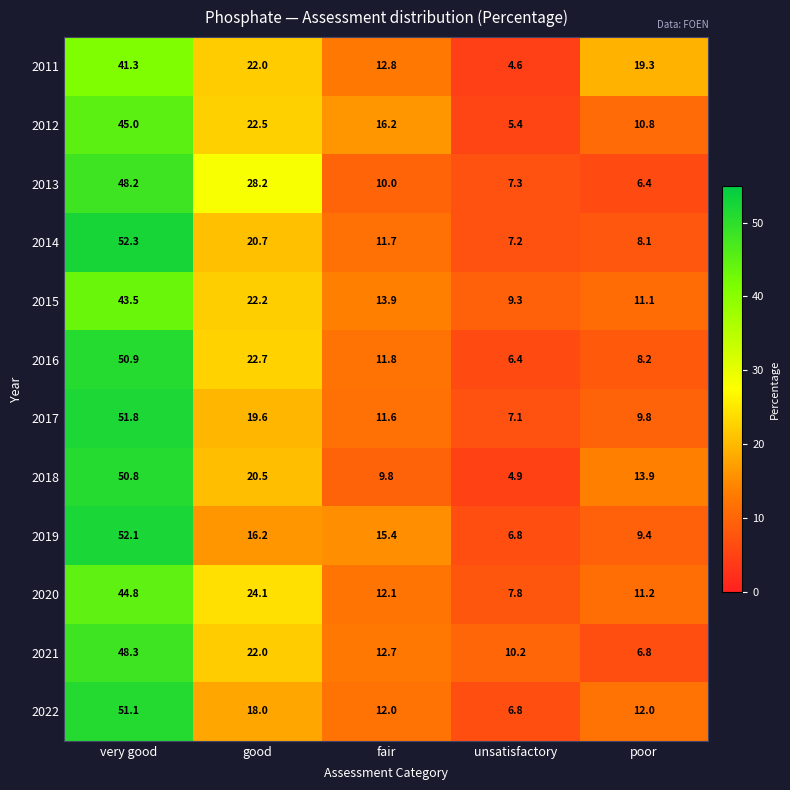

At which category is the sum across all series the highest?

very good